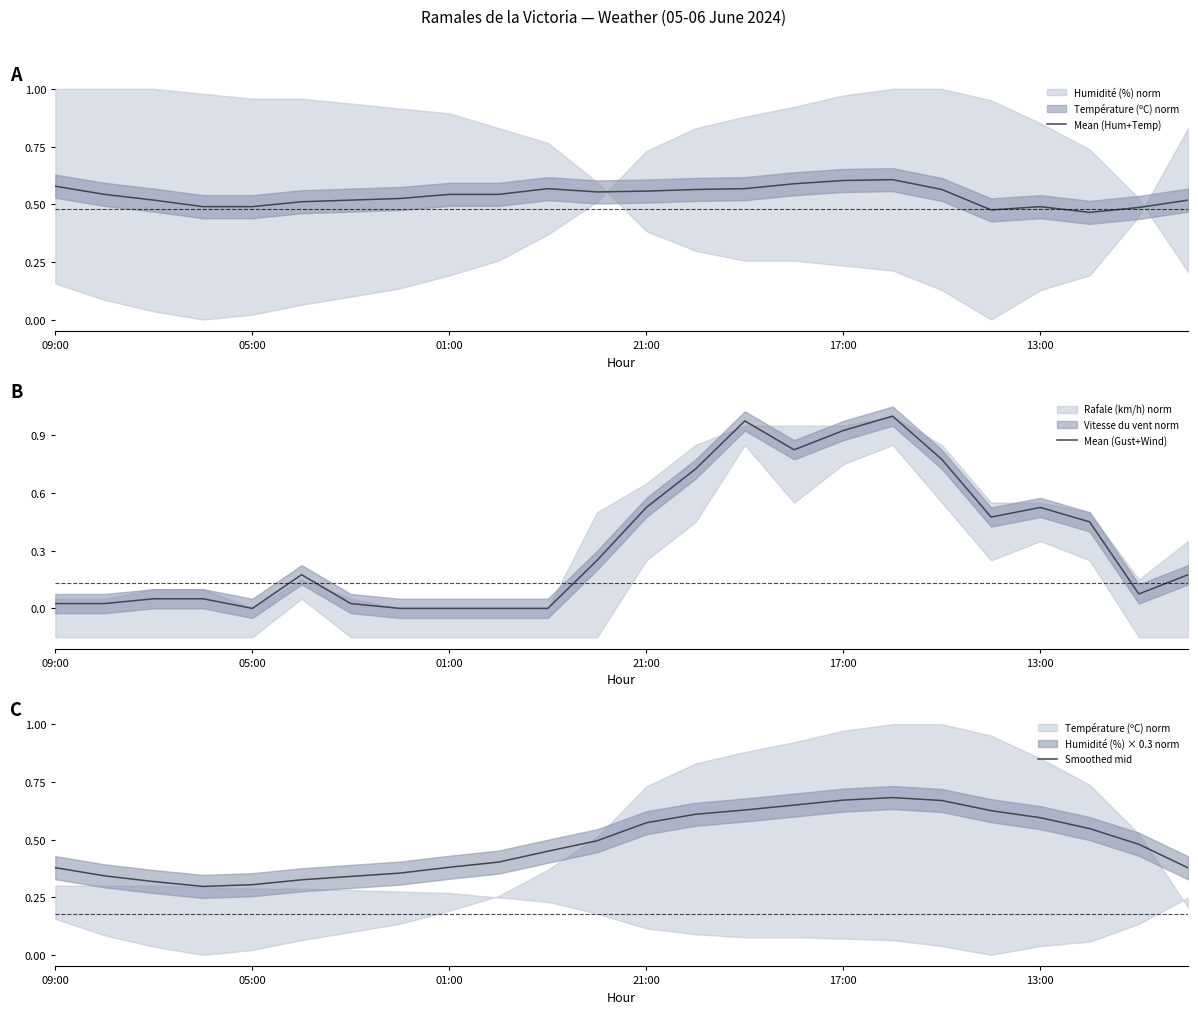

What is the difference between the second highest and minimum values in the Mean (Gust+Wind) series?

1.0